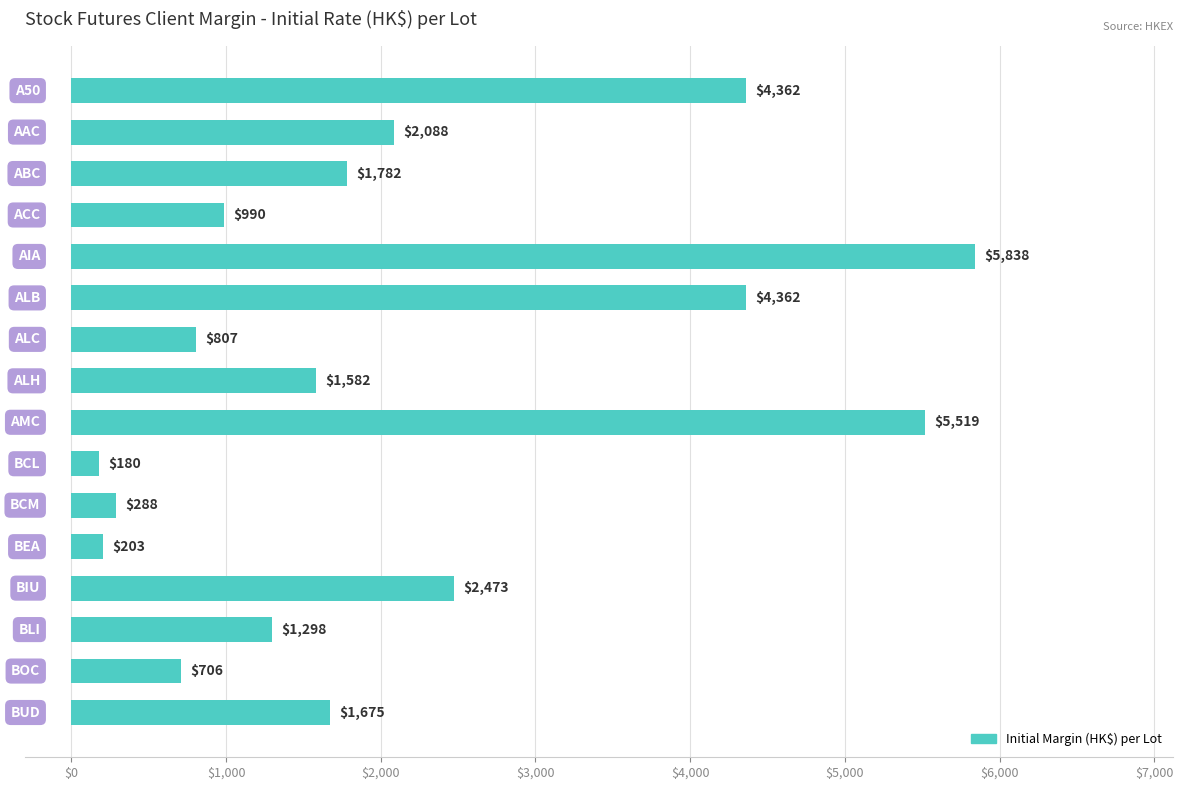

What is the maximum value shown in the chart?

5838